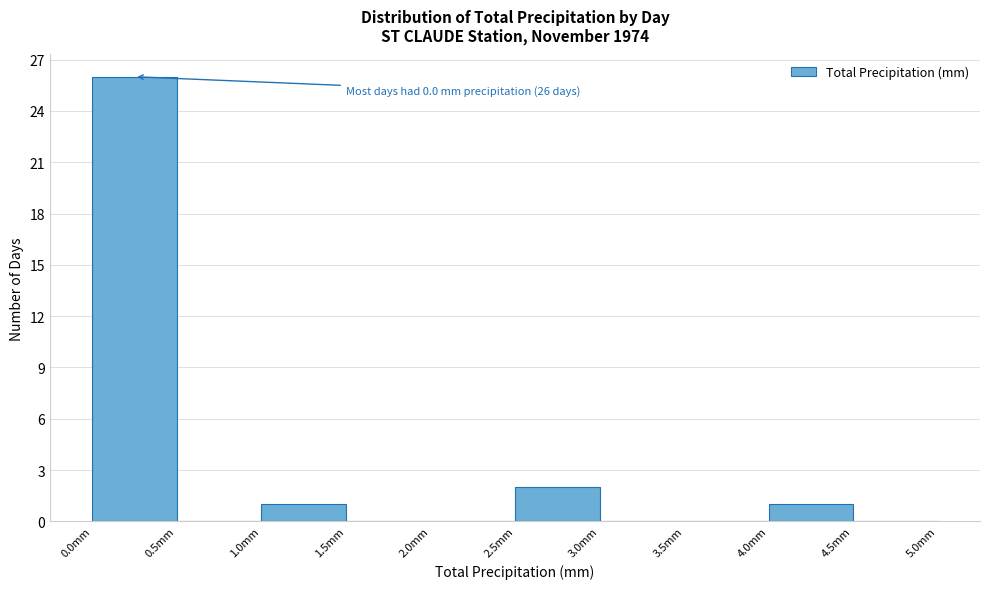

Which range on the x-axis has the tallest bar?

0.0 to 0.5